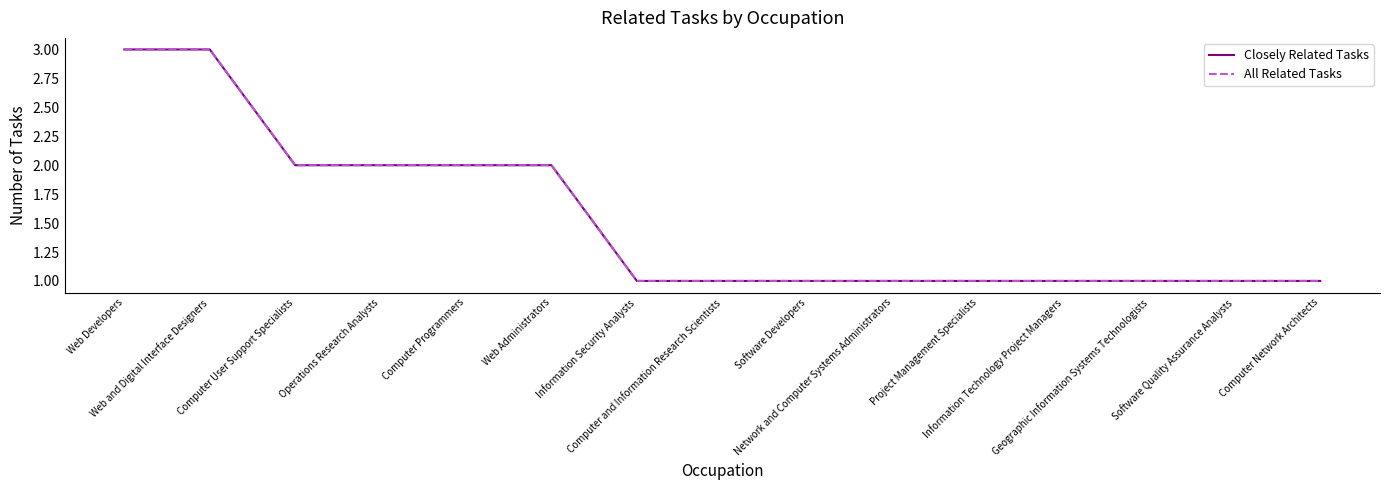

What position from the right is Network and Computer Systems Administrators?

6